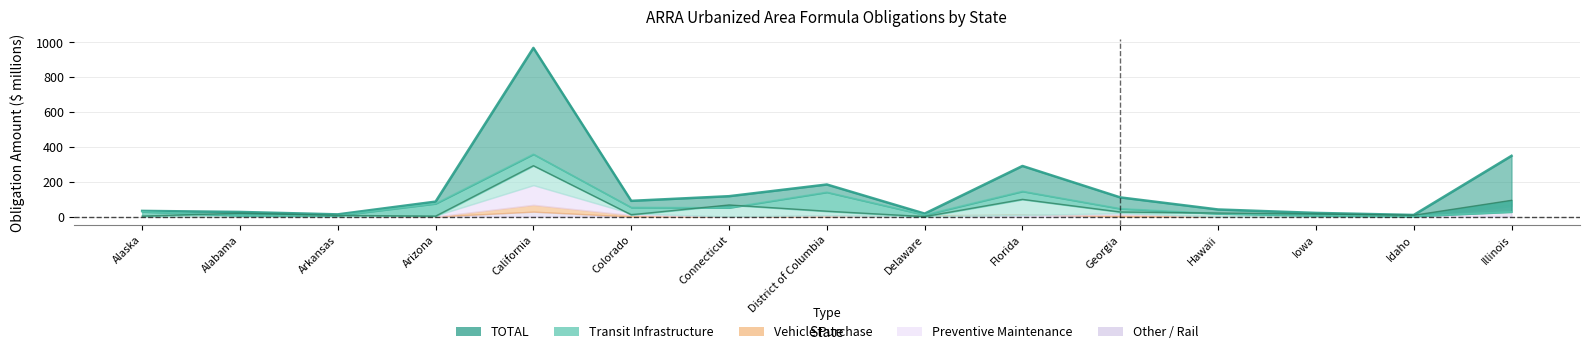

What is the maximum value shown in the chart?

968.3